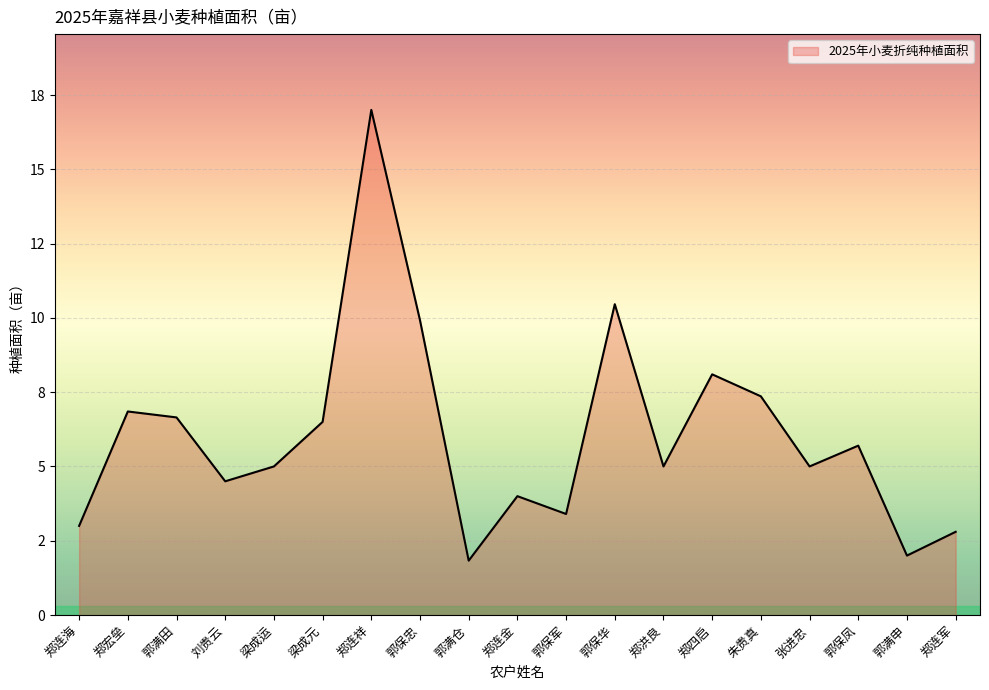

List the labels in order of value, largest first.

郑连祥, 郭保华, 郭保忠, 郑四启, 朱贵真, 郑宏垒, 郭满田, 梁成元, 郭保凤, 梁成运, 郑洪良, 张进忠, 刘贵云, 郑连金, 郭保军, 郑连海, 郑连军, 郭满申, 郭满仓